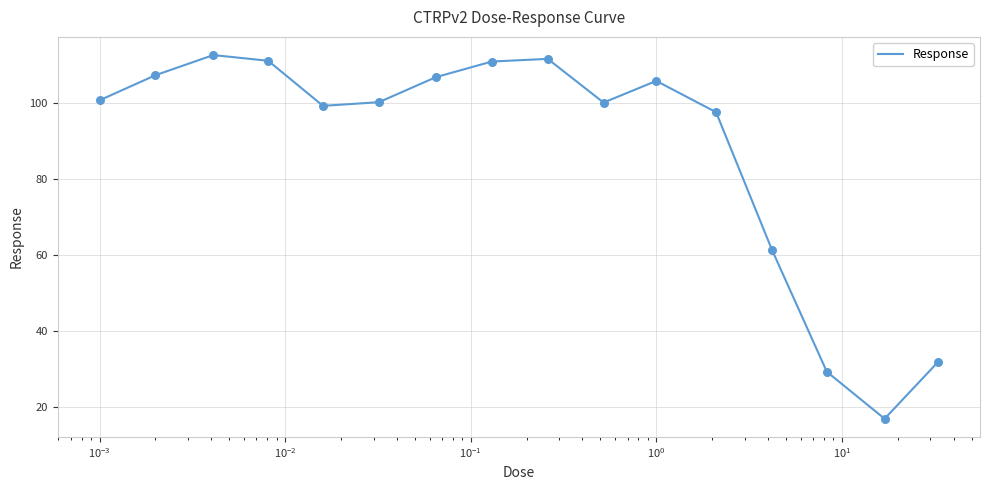

What is the greatest value displayed?

112.5